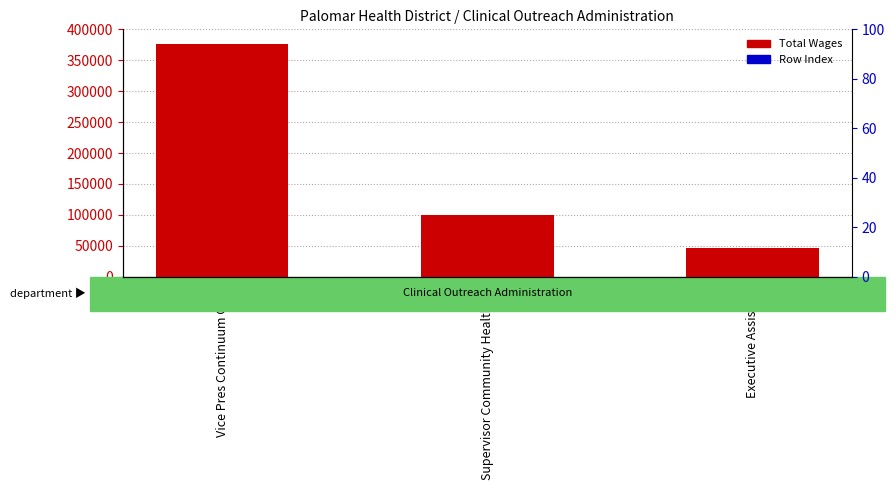

Is it true that Row Index equals 28.6 at Executive Assistant?

False